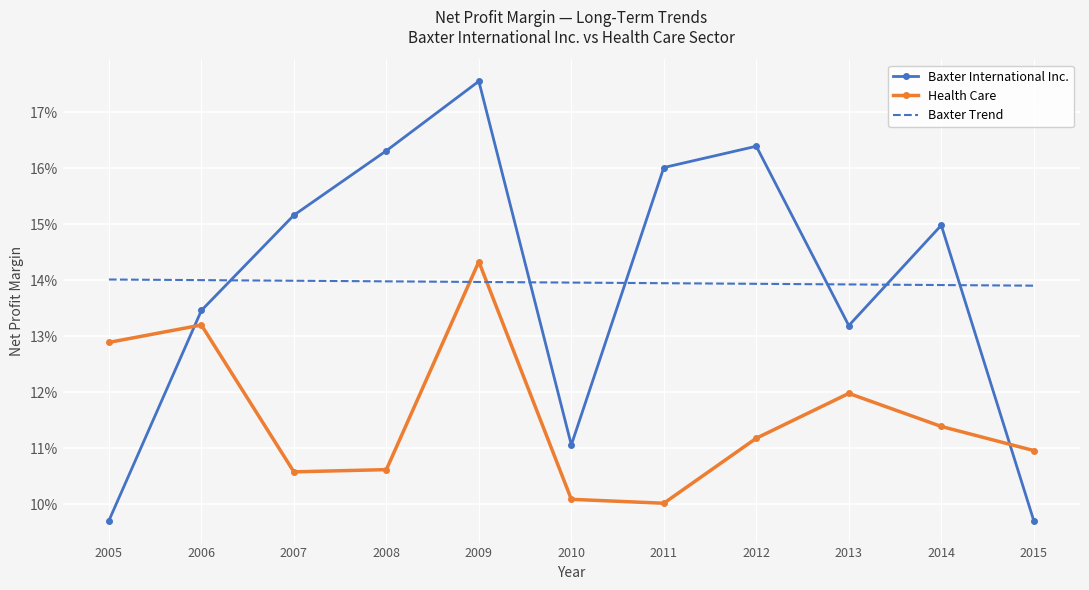

Reading right to left, transcribe all the data shown in this chart.

Baxter International Inc.: 0.1	0.1	0.1	0.2	0.2	0.1	0.2	0.2	0.2	0.1	0.1
Health Care: 0.1	0.1	0.1	0.1	0.1	0.1	0.1	0.1	0.1	0.1	0.1
Baxter Trend: 0.1	0.1	0.1	0.1	0.1	0.1	0.1	0.1	0.1	0.1	0.1